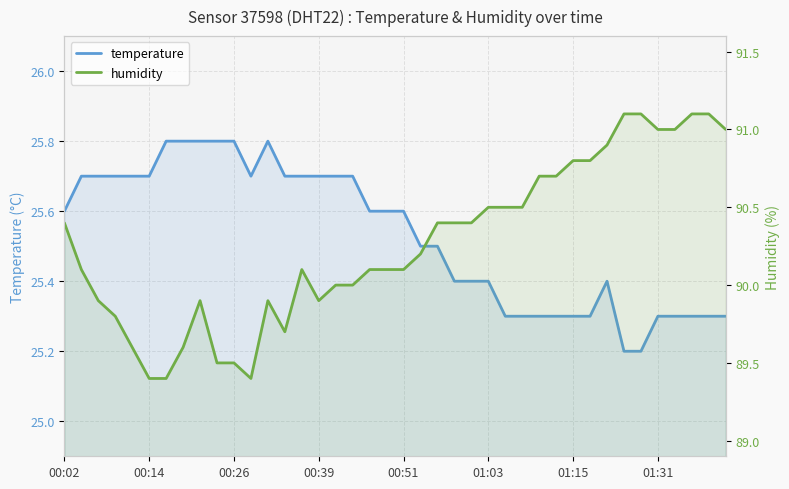

What is the sum of the humidity values at 00:51 and 32?

180.5